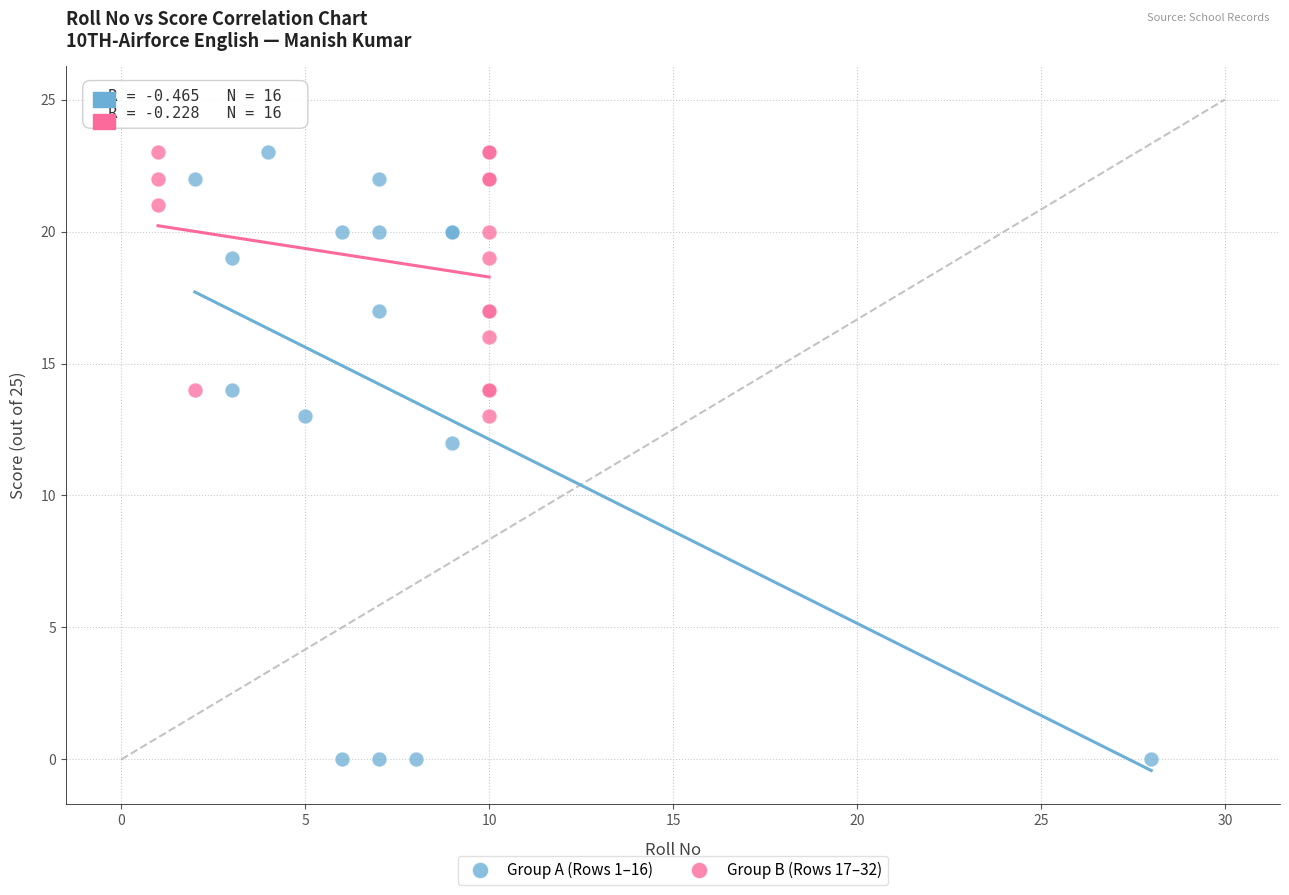

Which series reaches the minimum Y coordinate?

Group A (Rows 1–16)